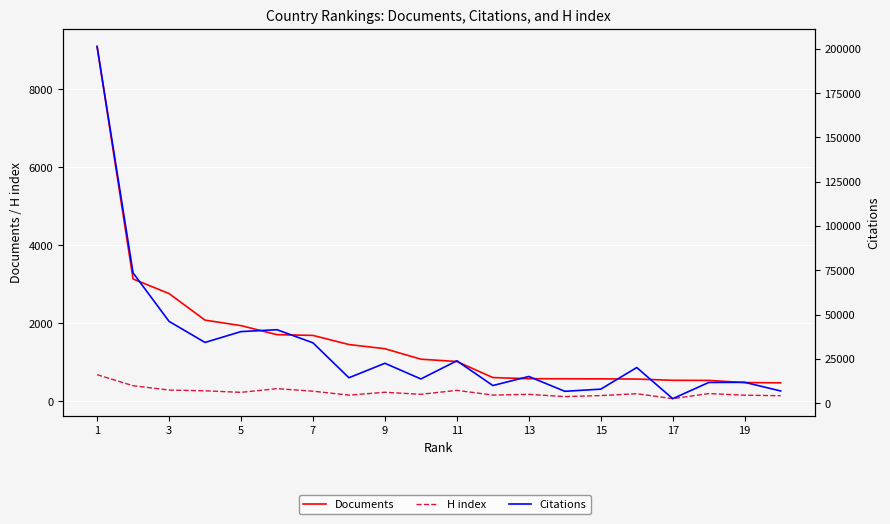

How many data points in Citations are above 20085?

9